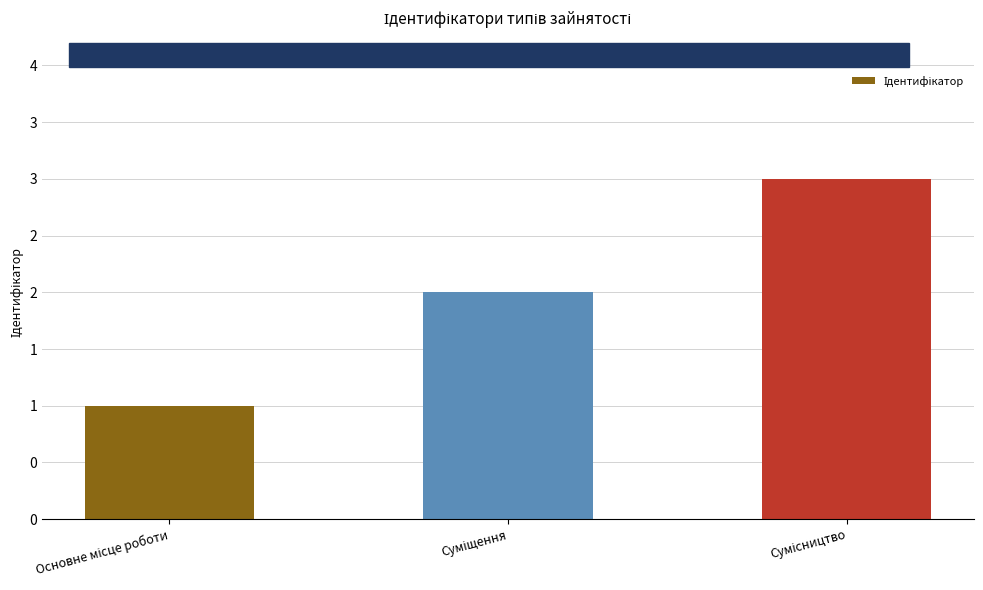

What is the smallest value displayed?

1